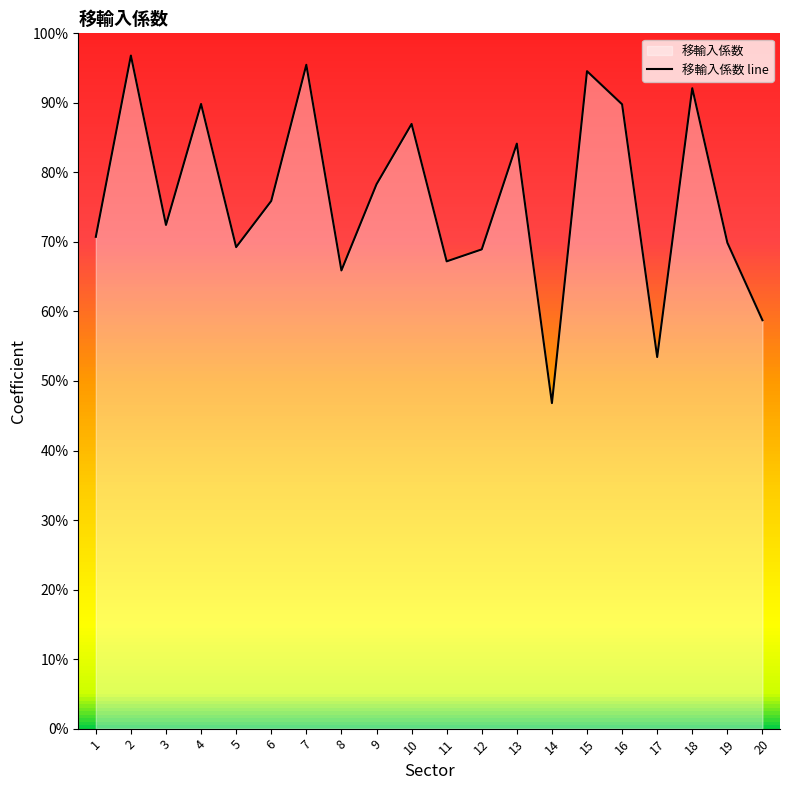

How many points are lower than both their immediate neighbors (excluding endpoints)?

6